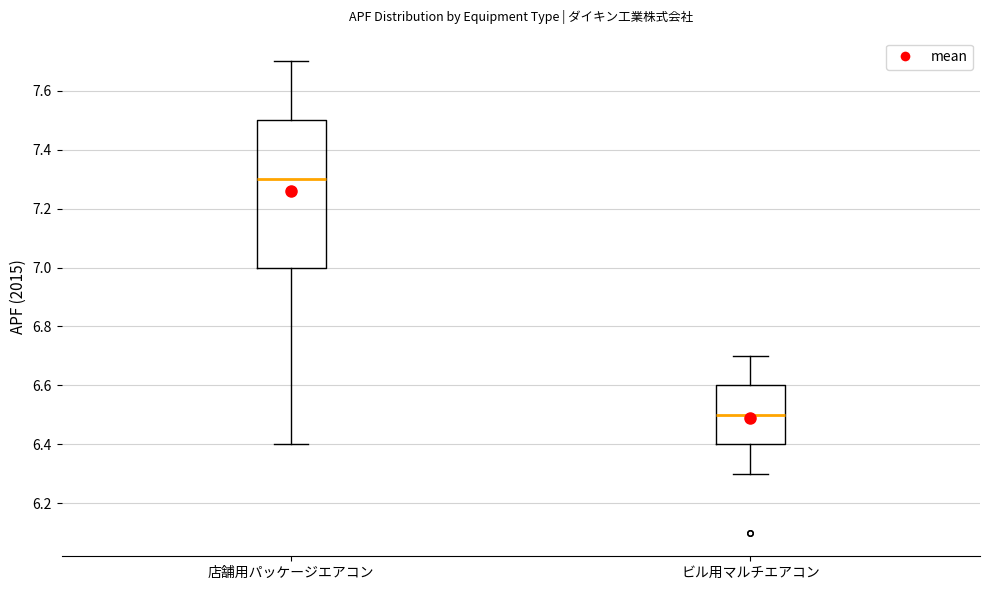

Reading left to right, read every box against the y-axis: the position of its median line, the range the box covers, and the ends of its whiskers. The values are not printed on the chart, so give them approximately, as read against the axis.

店舗用パッケージエアコン: median 7.3, box 7.0 to 7.5, whiskers 6.4 to 7.7
ビル用マルチエアコン: median 6.5, box 6.4 to 6.6, whiskers 6.3 to 6.7